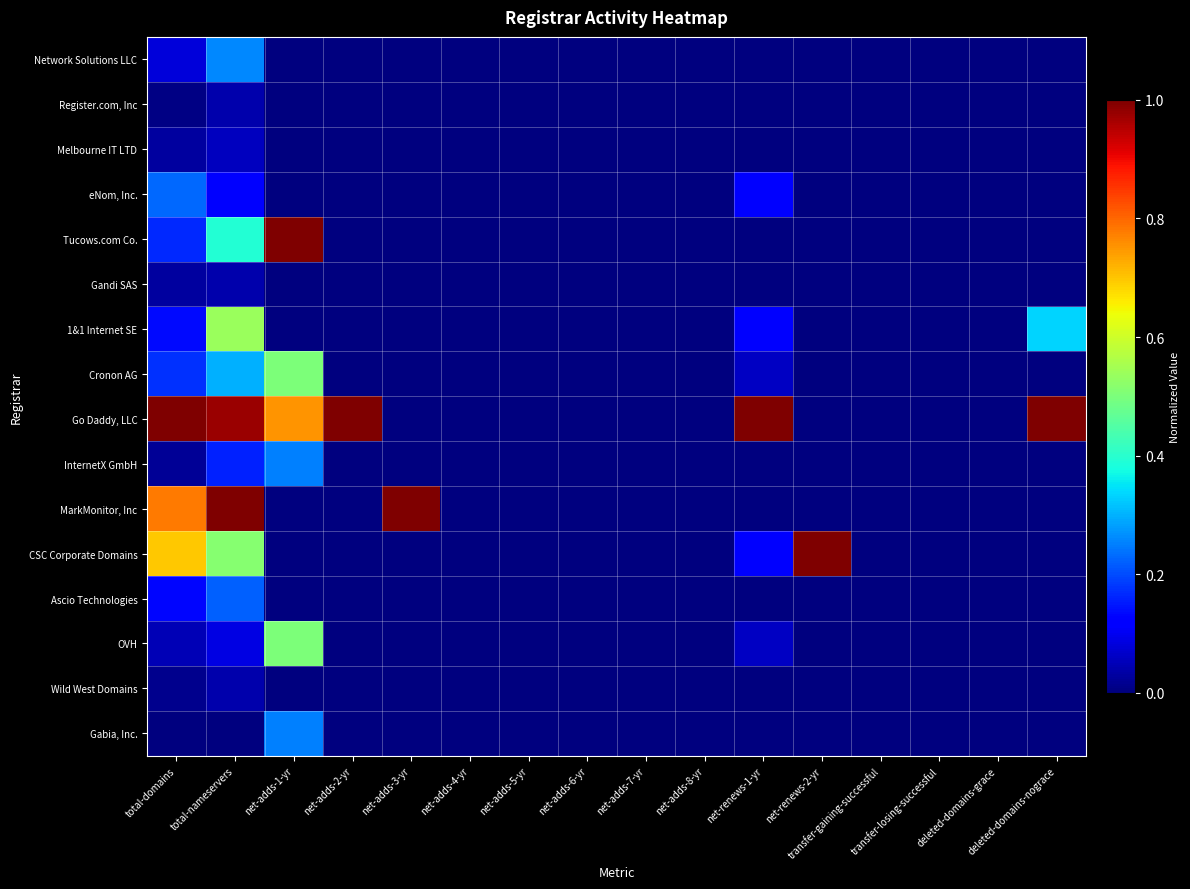

Which series has the largest total across all categories?

Go Daddy, LLC